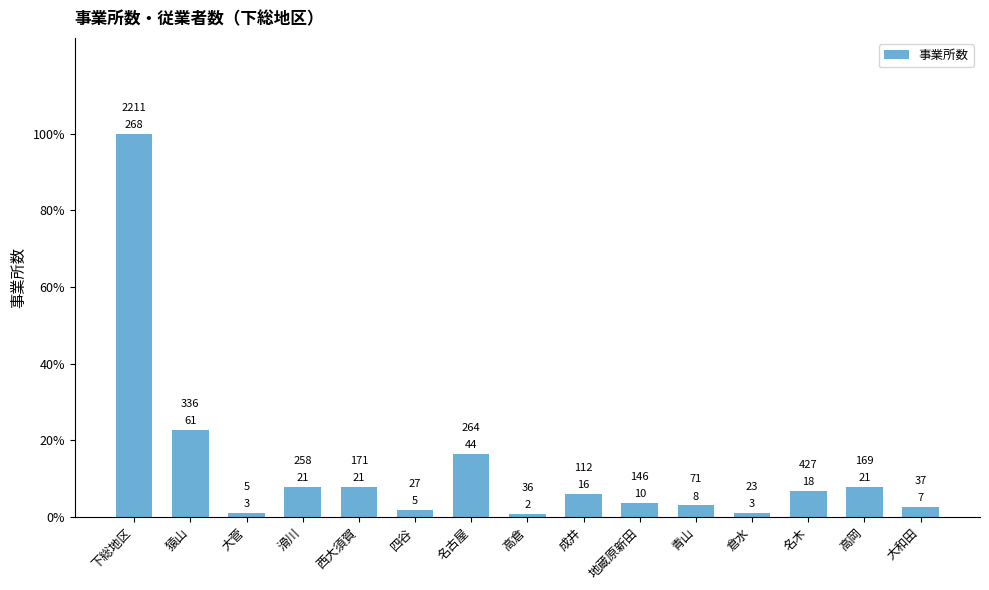

Are the bars grouped side by side (vs. stacked)?

No